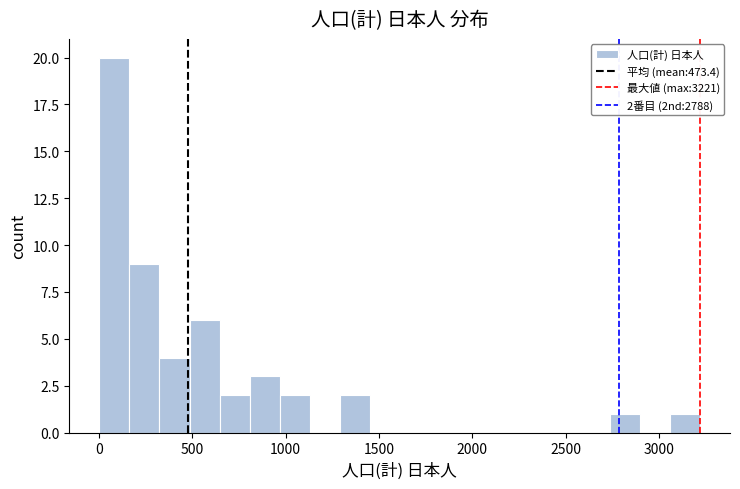

Around what value on the x-axis is the tallest bar? Give the approximate position of its centre, as read against the axis.

100